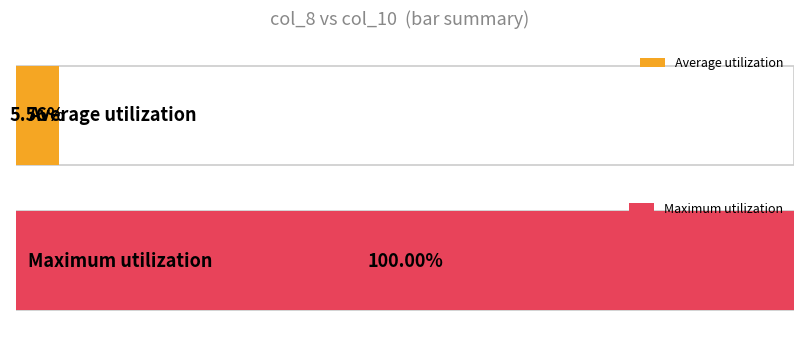

Between 30 and 160, which is larger?

160